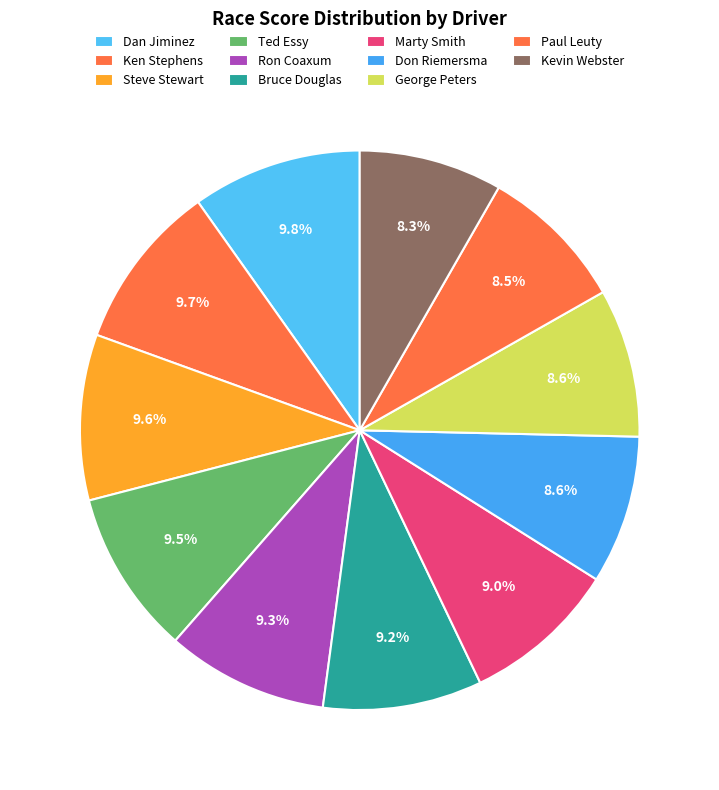

Approximately how many times larger is the value at Paul Leuty compared to Ron Coaxum?

0.9